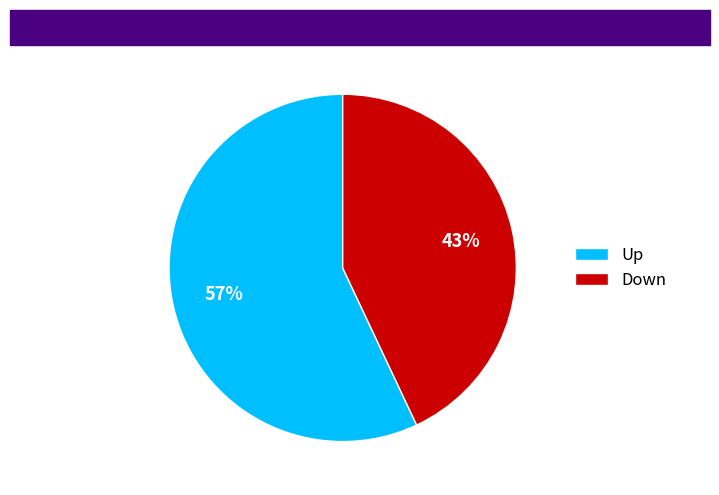

Rank the categories by value from highest to lowest.

Up, Down